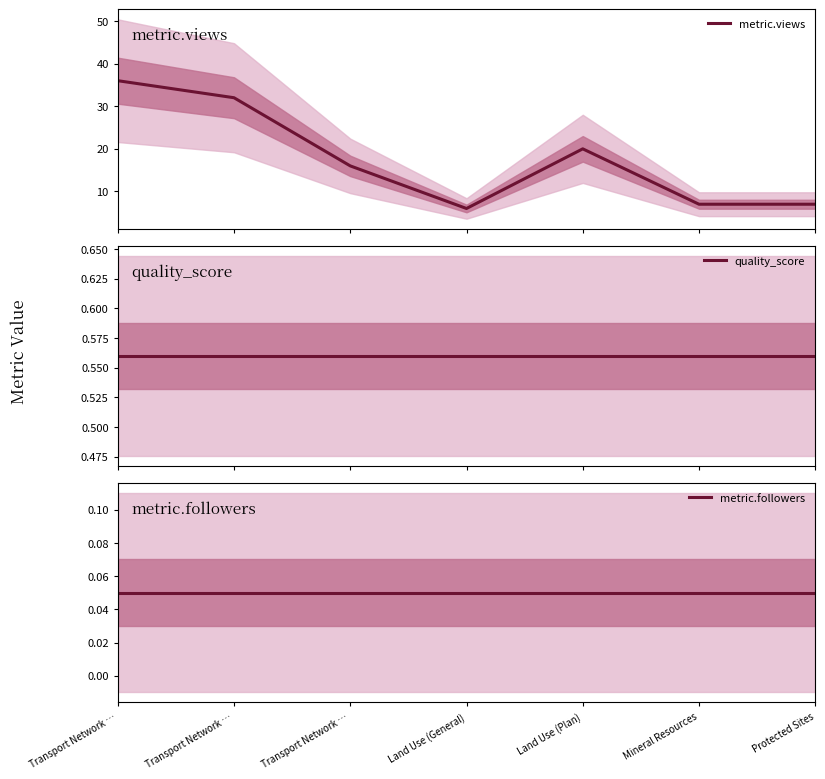

What is the sum of all metric.views values?

124